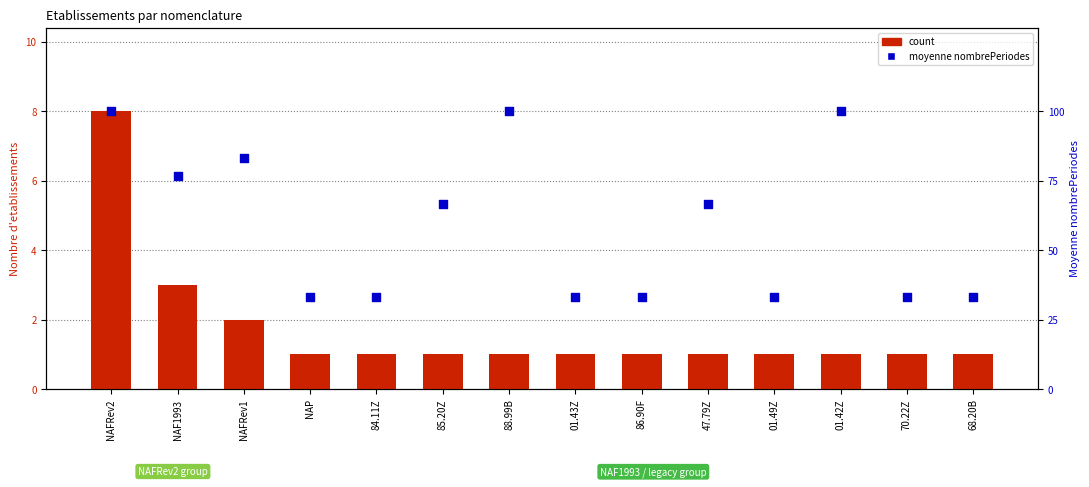

What are all the series names shown in the legend?

count, moyenne nombrePeriodes